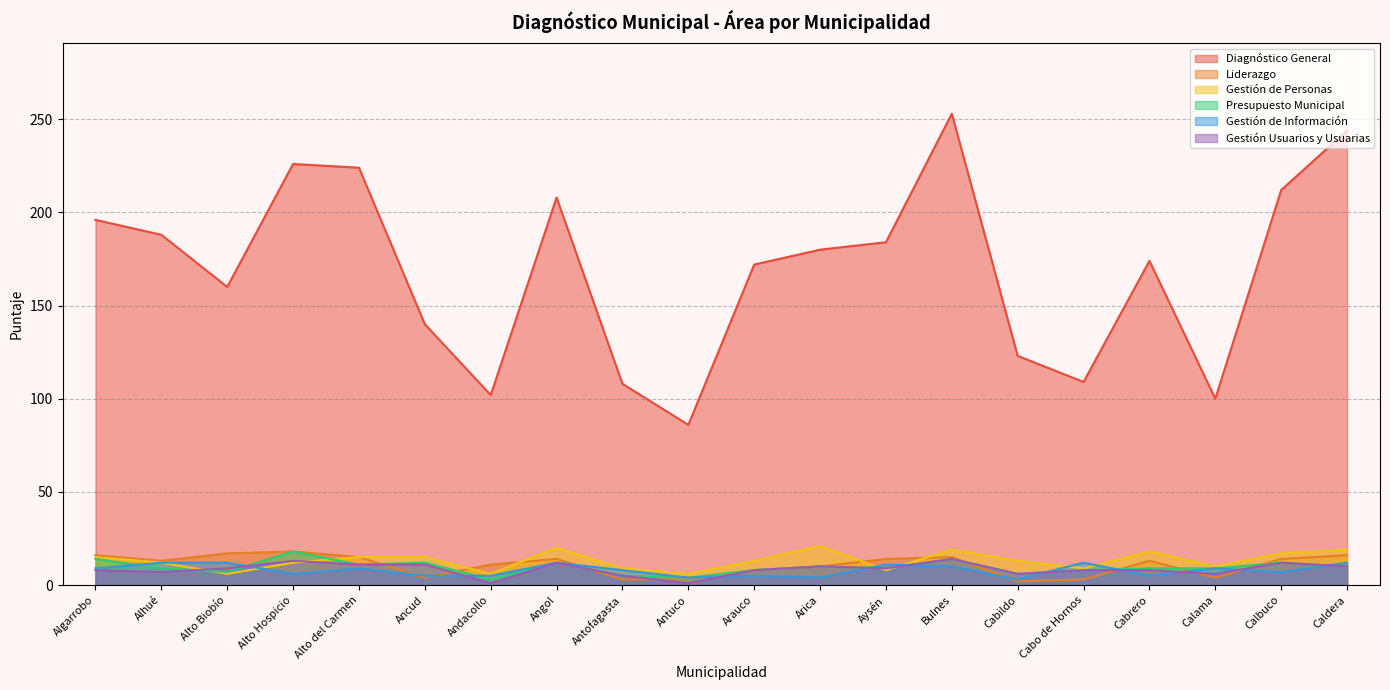

What is the approximate value of Gestión de Personas at Calama, to the nearest 5?

10